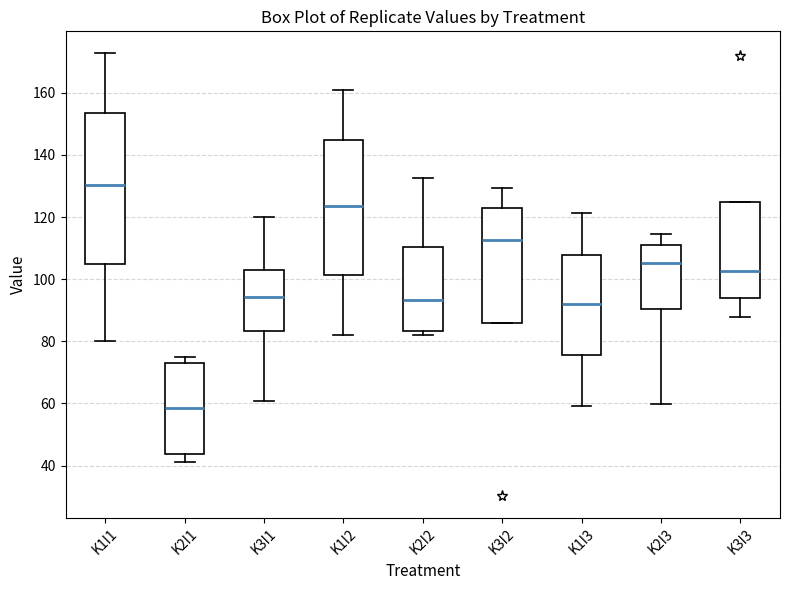

Which box is the tallest, from its lower edge to its upper edge?

K1I1